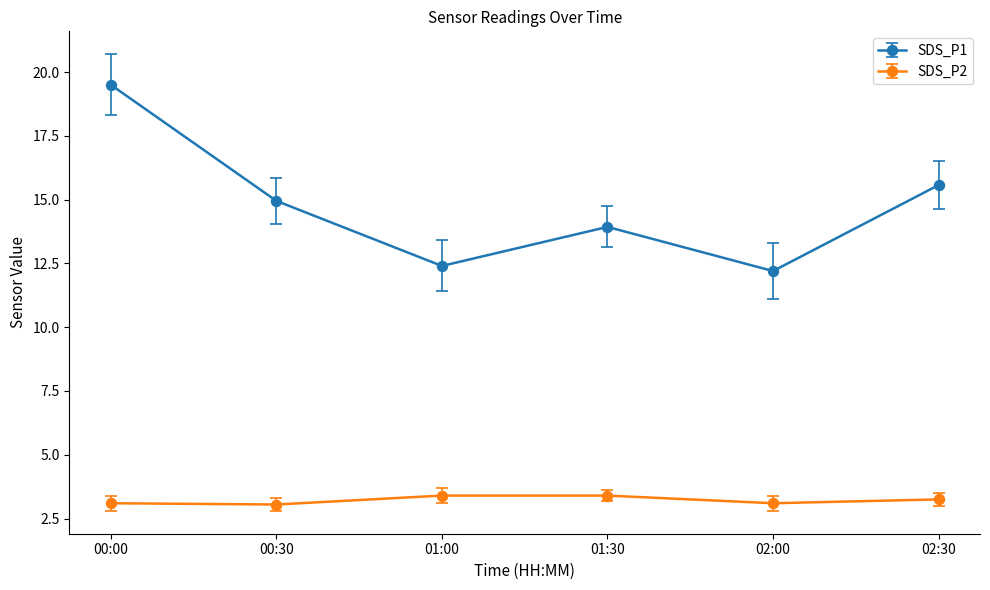

At which category is the sum across all series the highest?

00:00